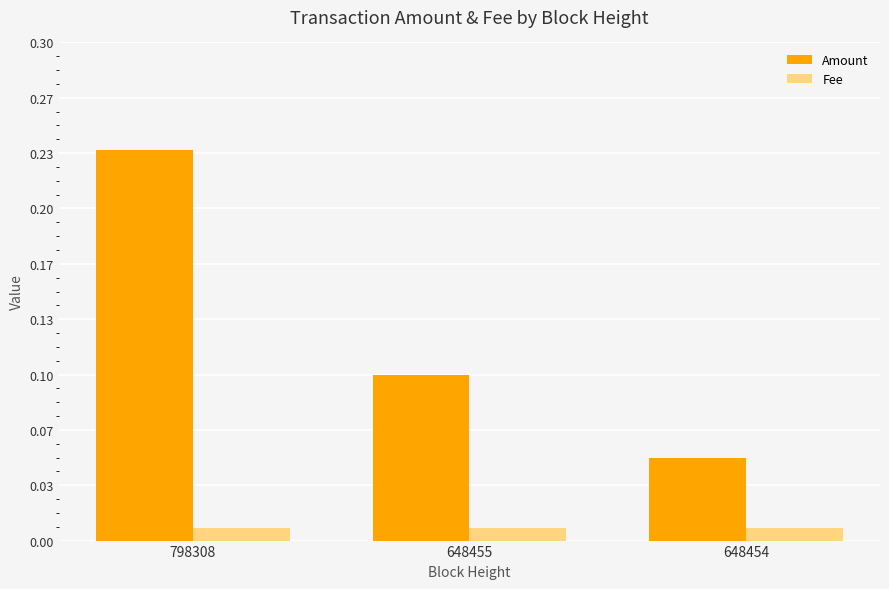

Rank the categories by Amount value from lowest to highest.

648454, 648455, 798308